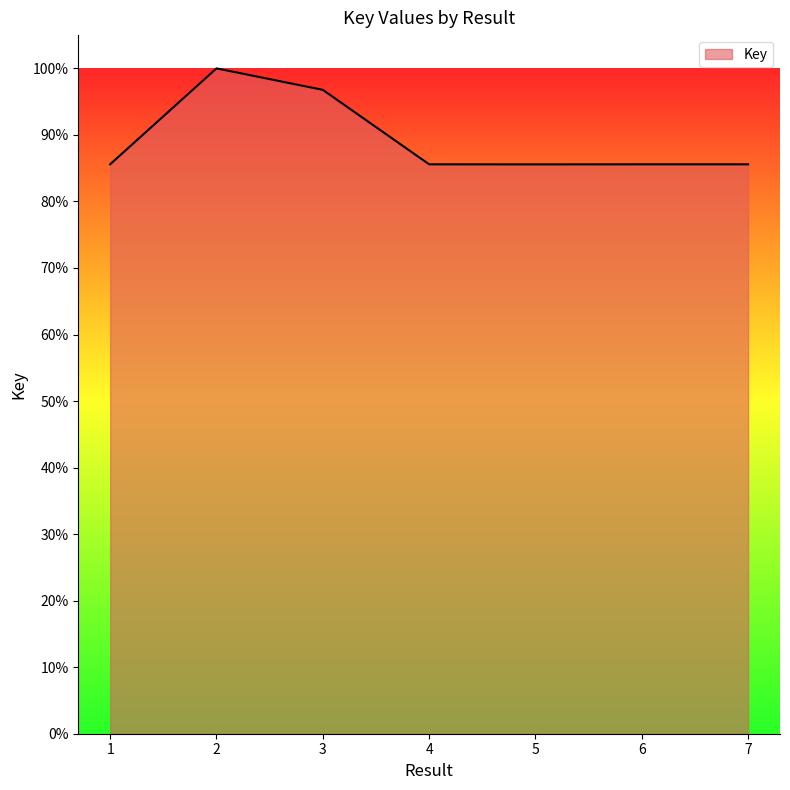

What is the approximate value at 5?

85.6